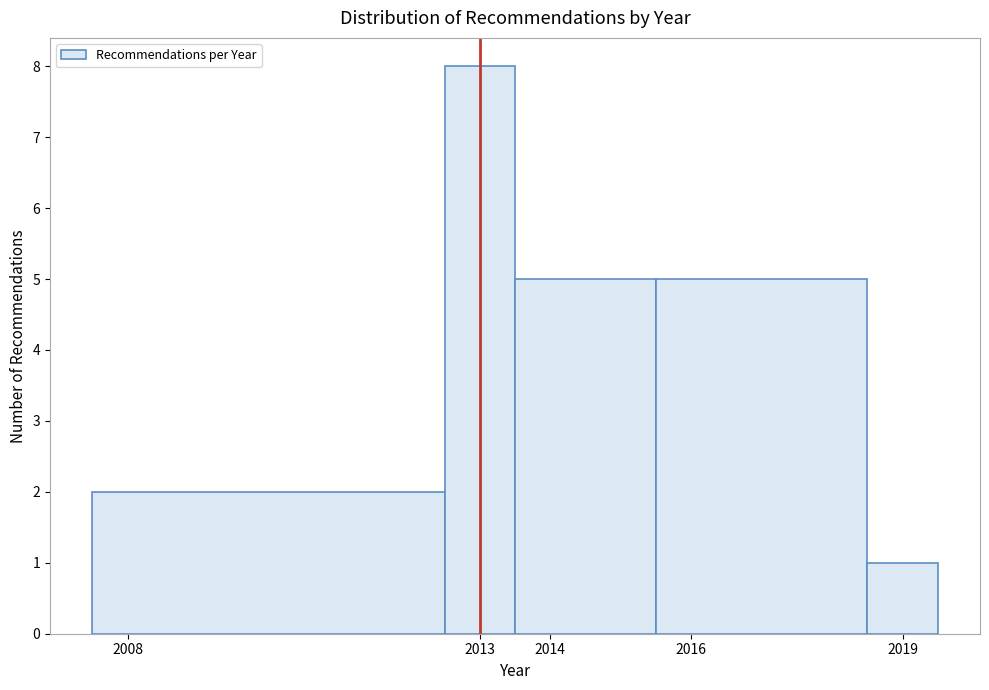

Over which range of the x-axis is the bar tallest?

2012.5 to 2013.5